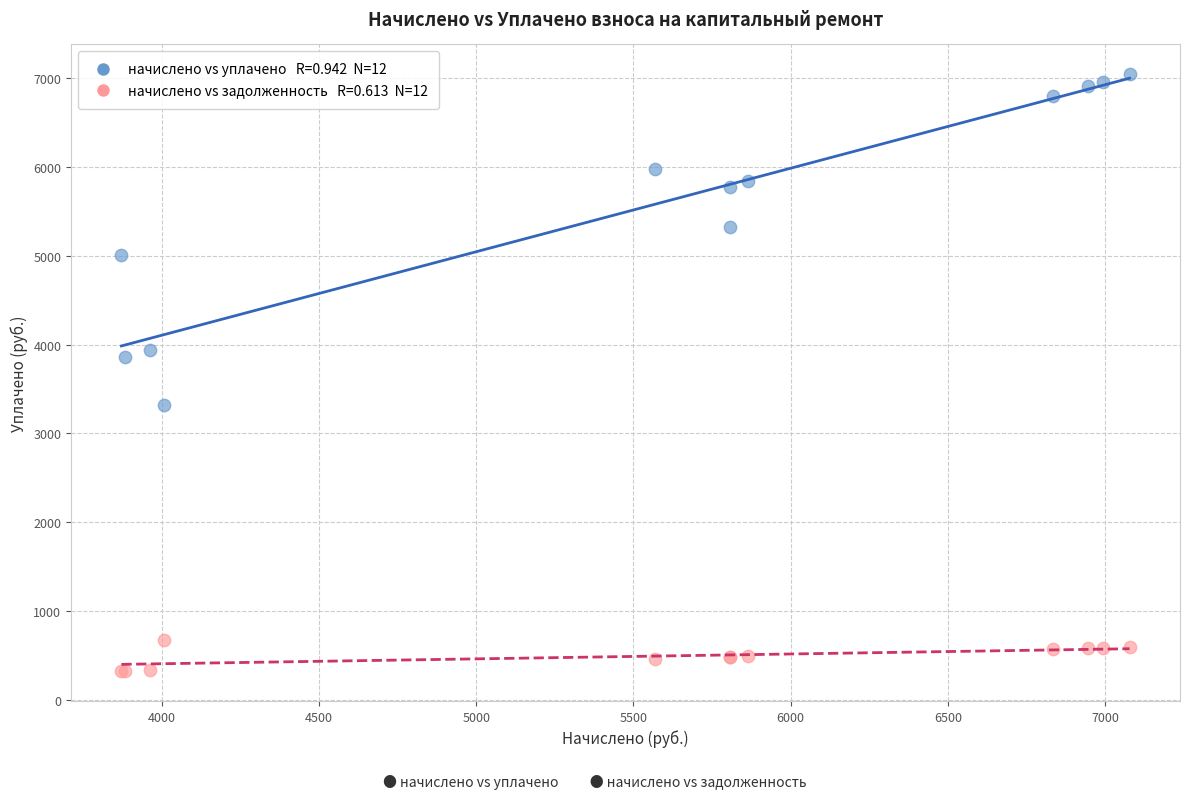

Across all series, what Y value is closest to 3683?

3864.6